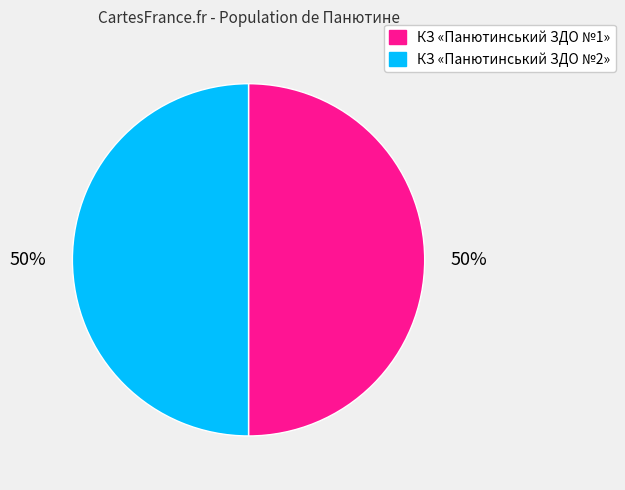

To the nearest percent, what is the combined percentage of КЗ «Панютинський ЗДО №1» and КЗ «Панютинський ЗДО №2»?

100%